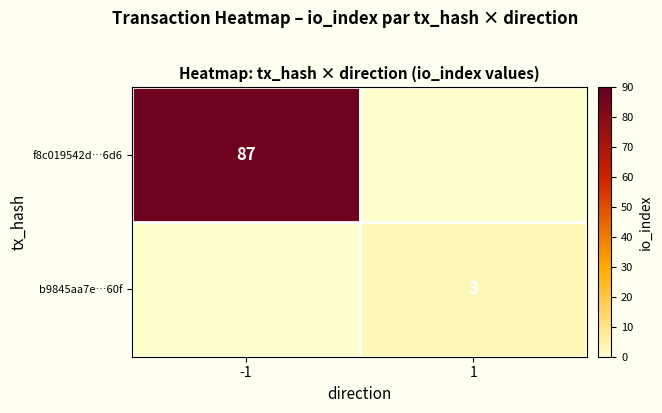

True or false: b9845aa7e…60f has a value of 3 at 1.

True